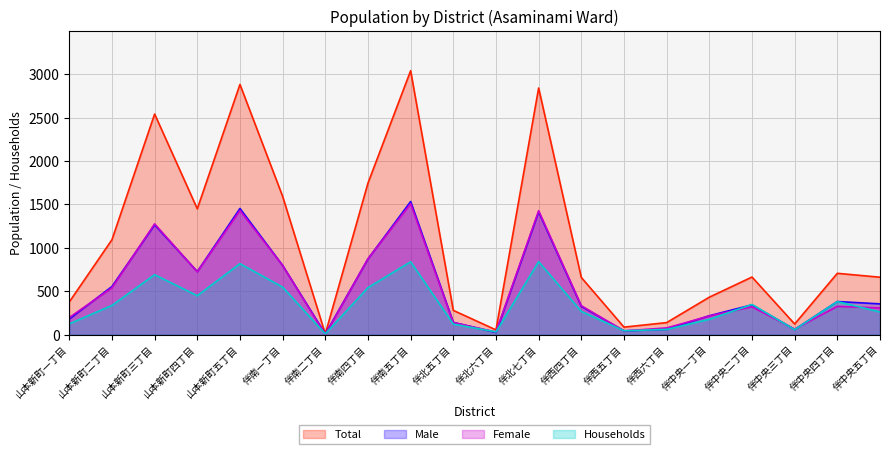

True or false: Total and Female intersect in this chart.

False